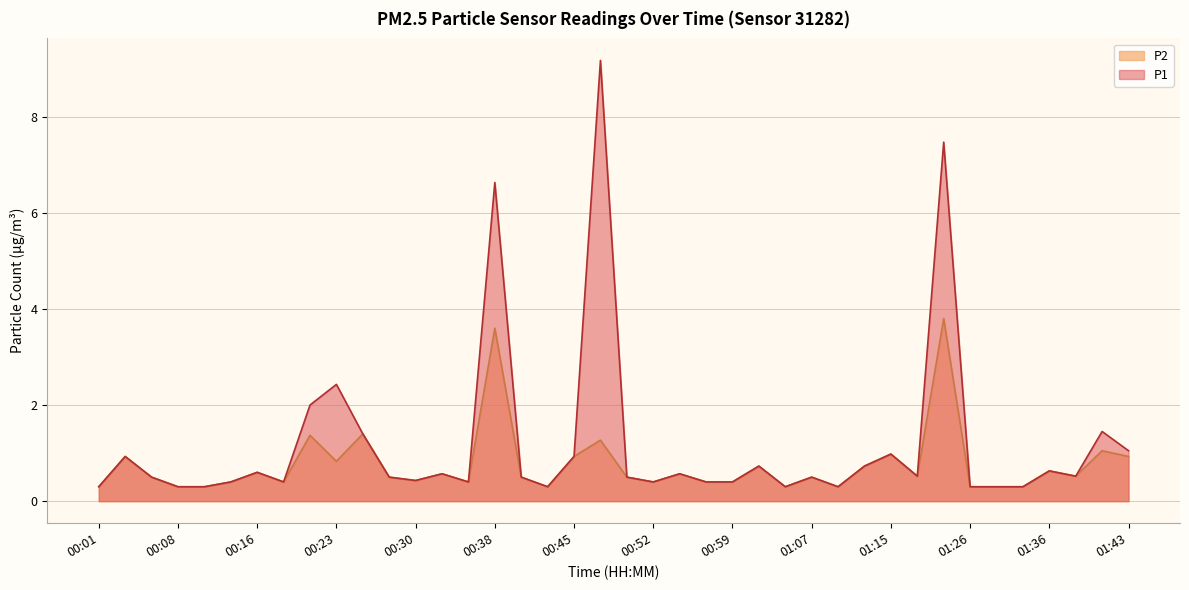

Between 00:50 and 01:43, which series saw the biggest shift?

P1